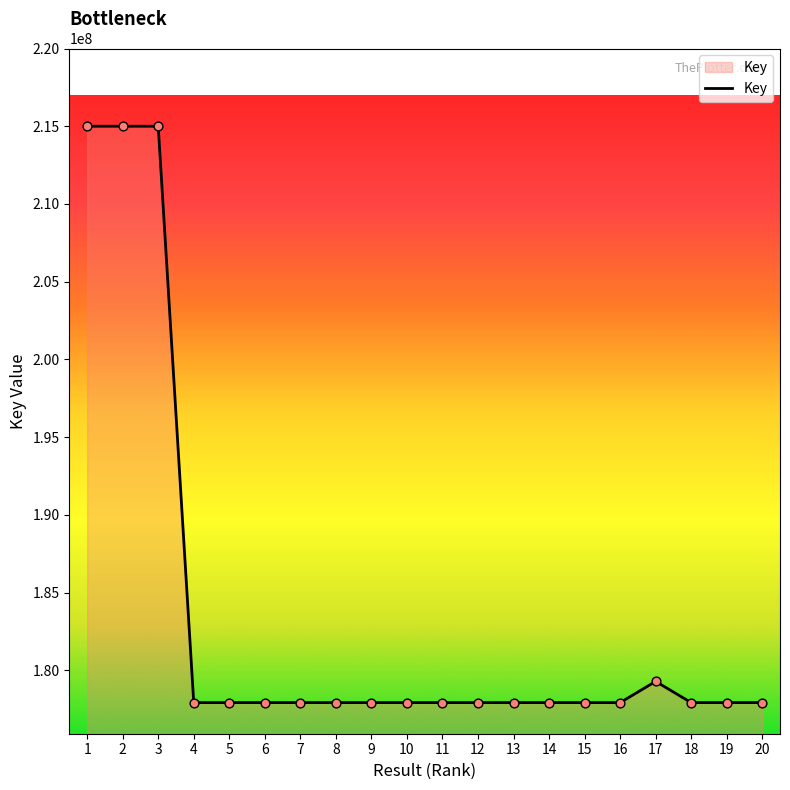

What is the change in value from 13 to 17?

+1364415